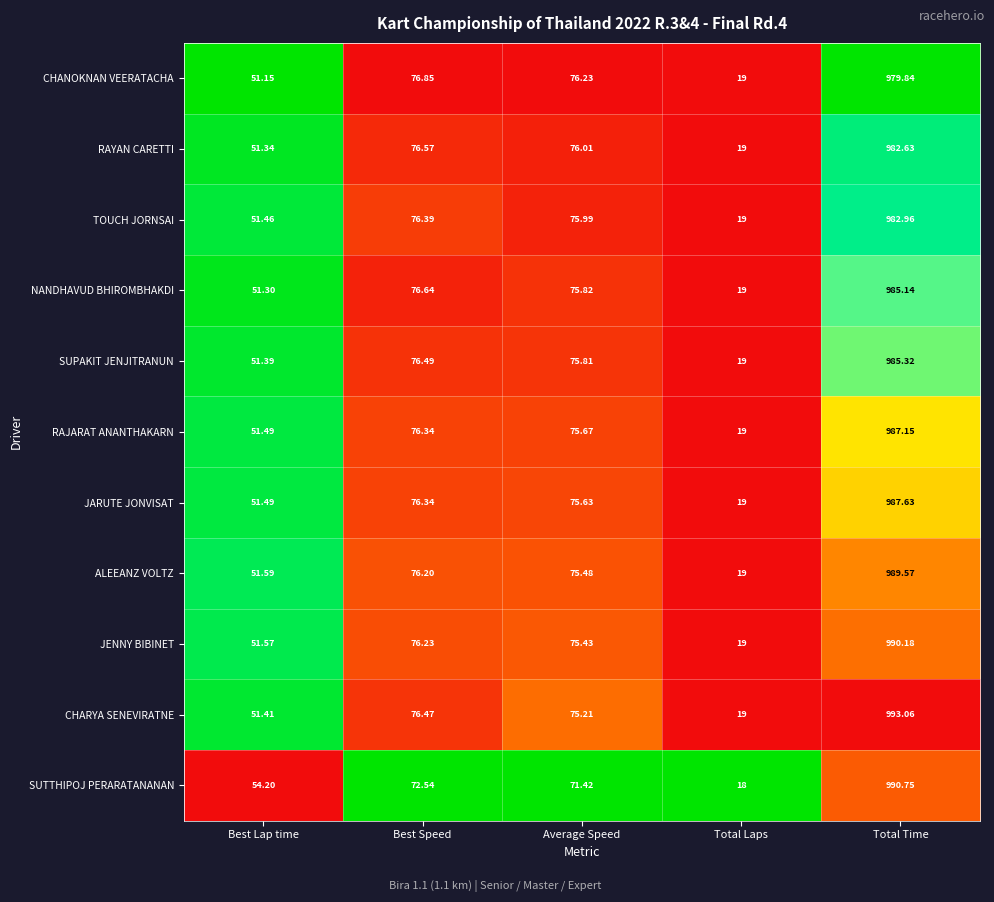

Which series changed the most between Average Speed and Total Time?

SUTTHIPOJ PERARATANANAN